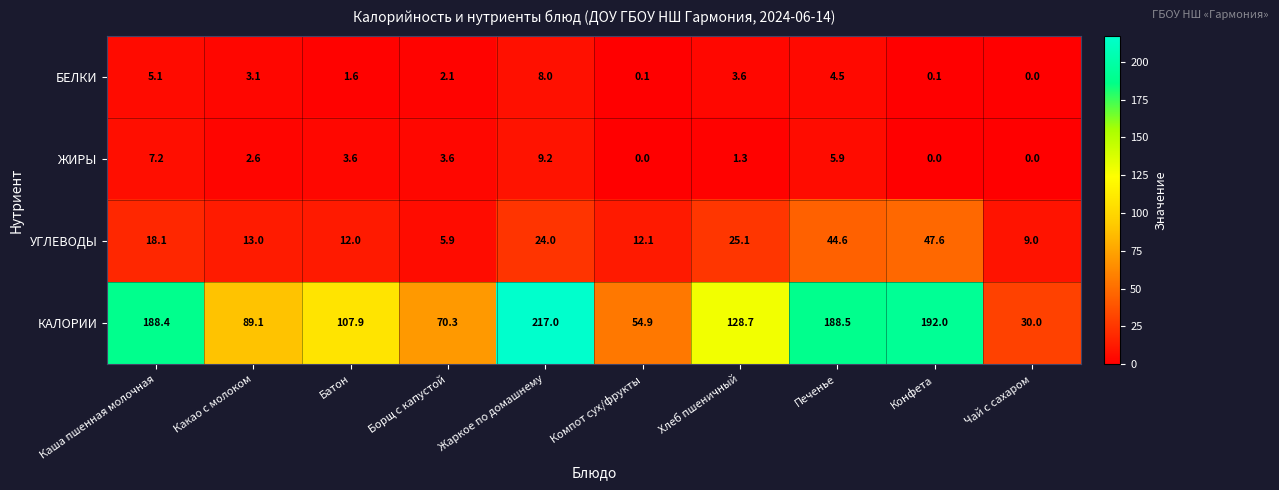

True or false: КАЛОРИИ has a value of 70.3 at Борщ с капустой.

True